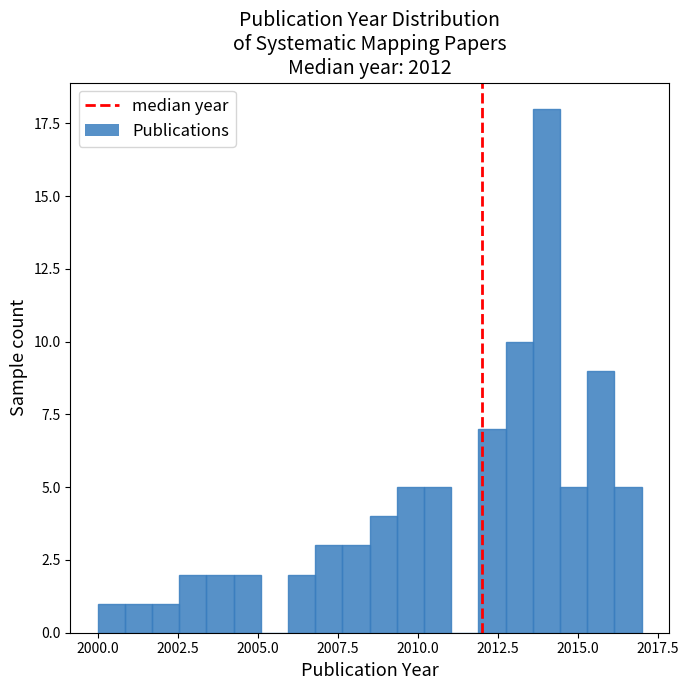

Read against the x-axis, roughly where is the centre of the tallest bar?

2014.0